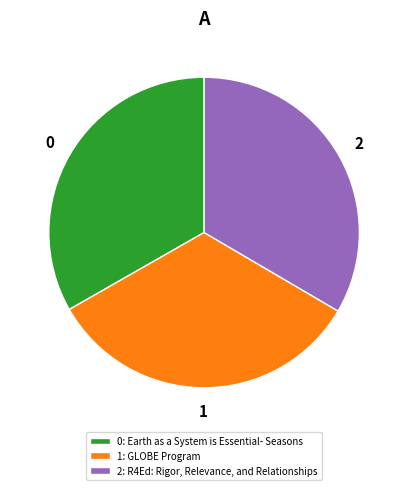

Is the sum of 2: R4Ed: Rigor, Relevance, and Relationships and 1: GLOBE Program greater than half?

Yes